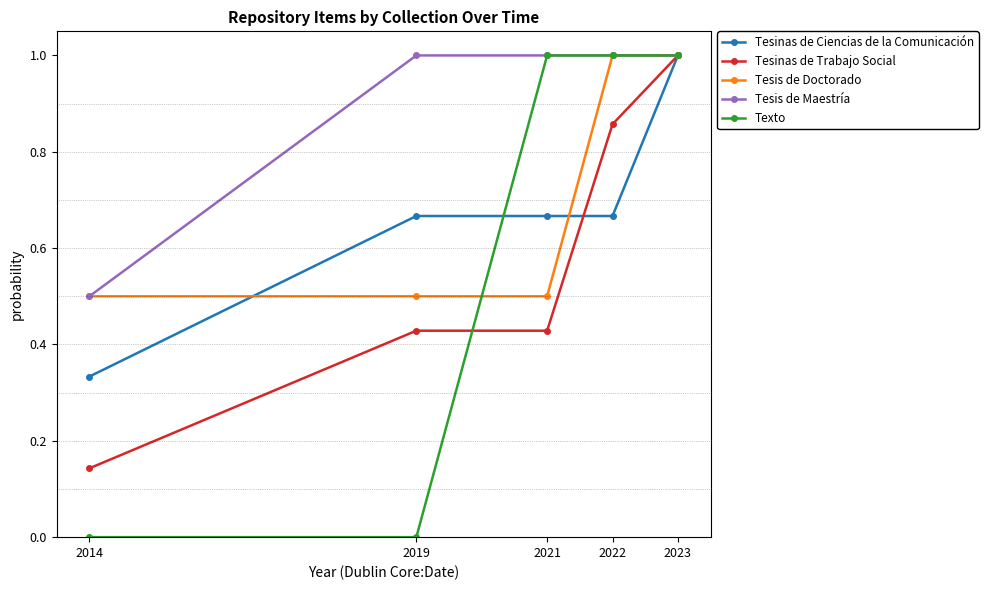

At which category is the sum across all series the highest?

2023